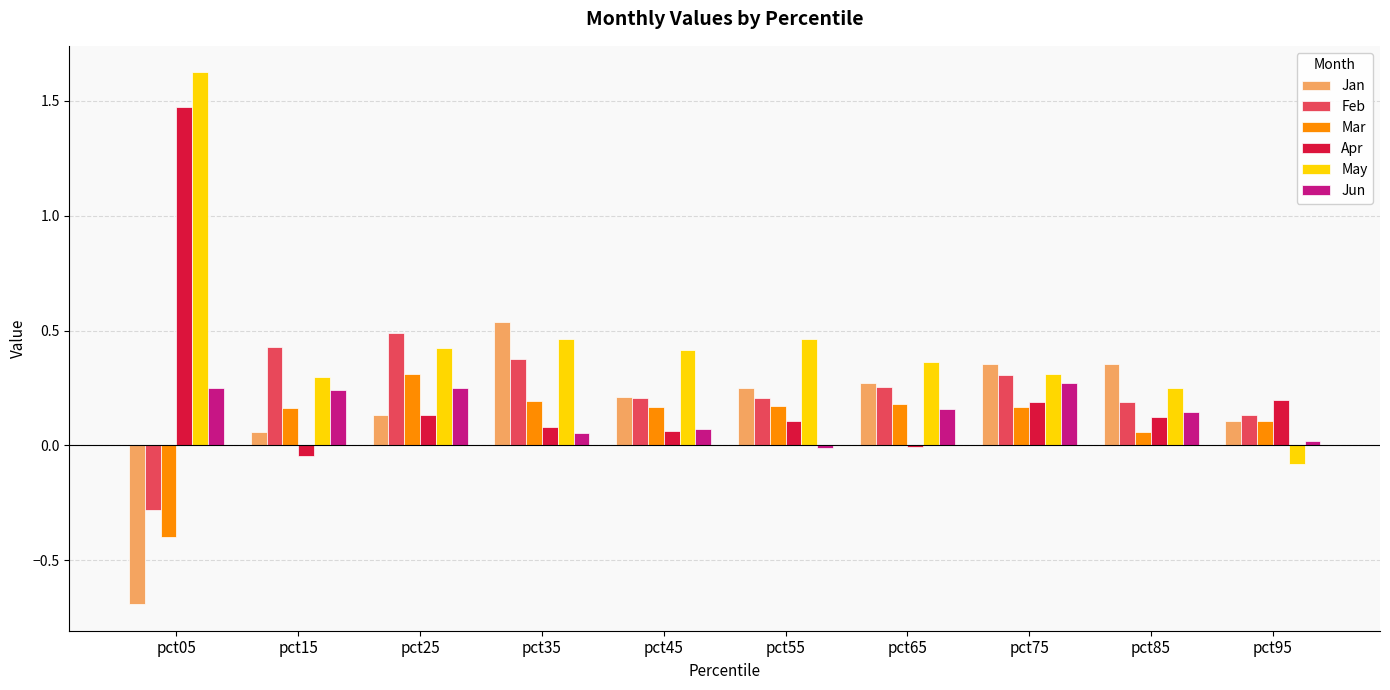

Where is Feb nearest to the value 0?

pct95